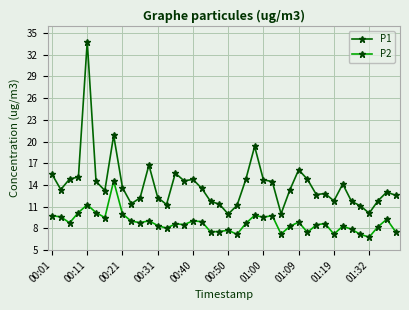

Rank the series by their maximum value, from highest to lowest.

P1, P2